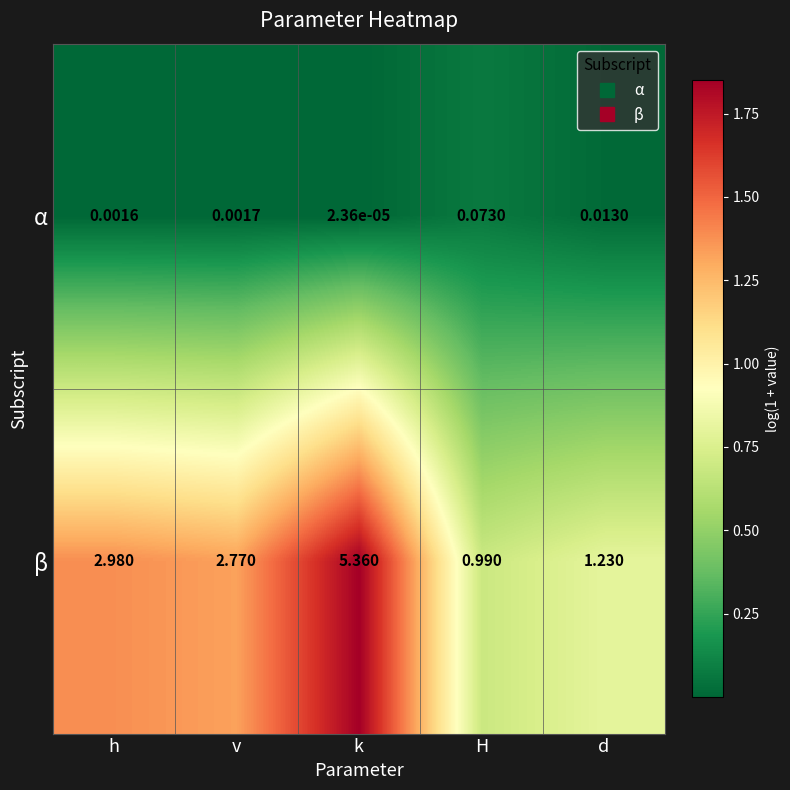

Is the value of β at H greater than the value of α at k?

Yes